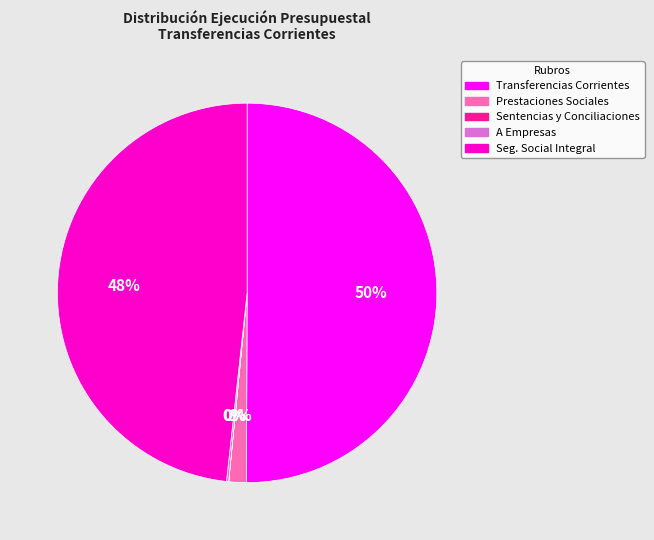

To the nearest percent, what is the average slice percentage?

20%